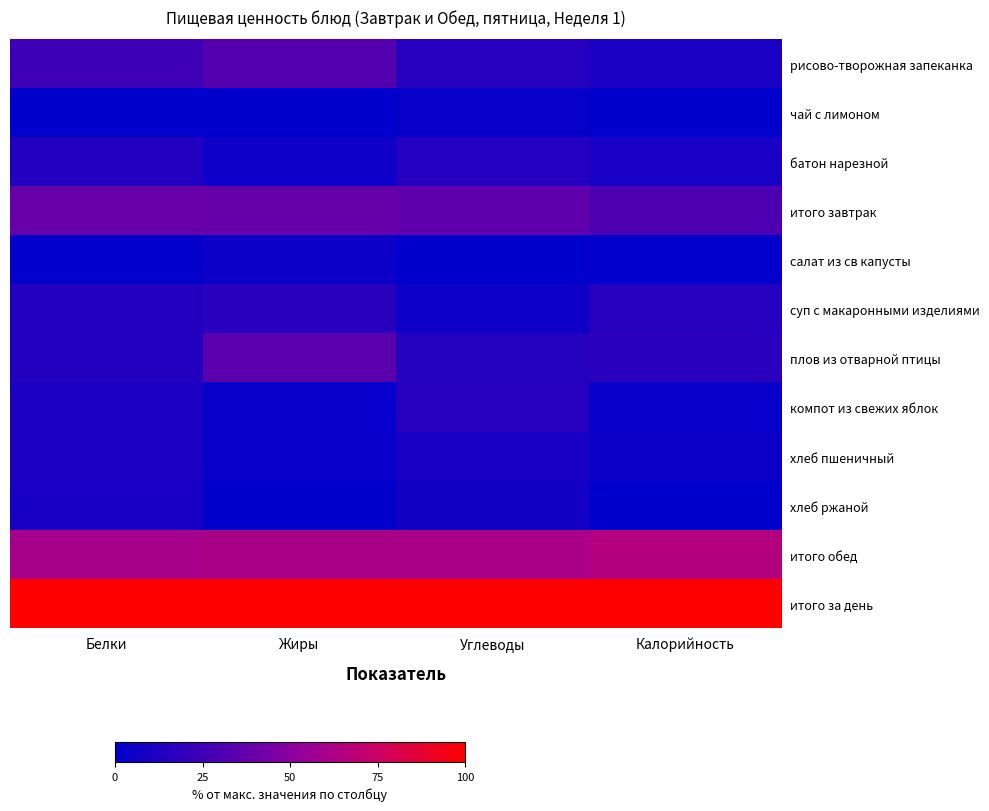

Which category has the highest value across all series?

Белки